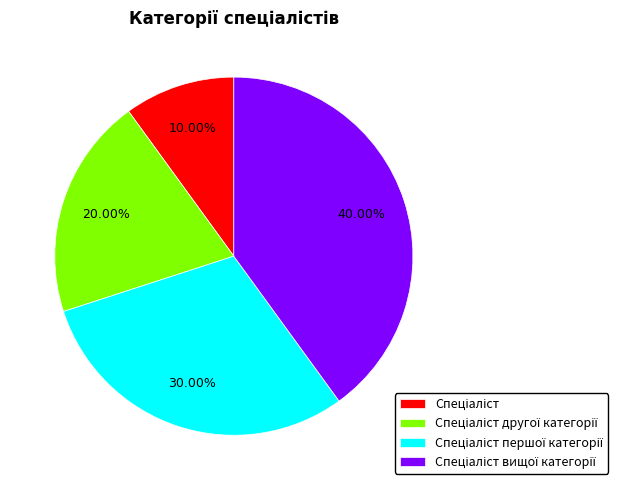

Is there any slice that represents more than half of the pie?

No